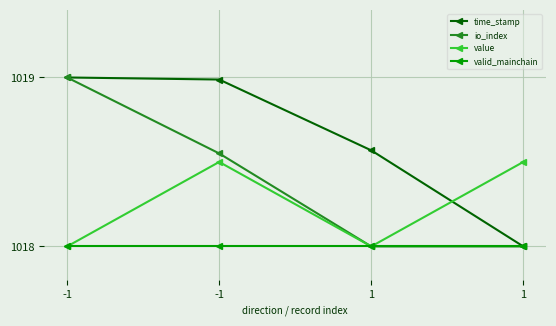

Count the number of data series in this chart.

4